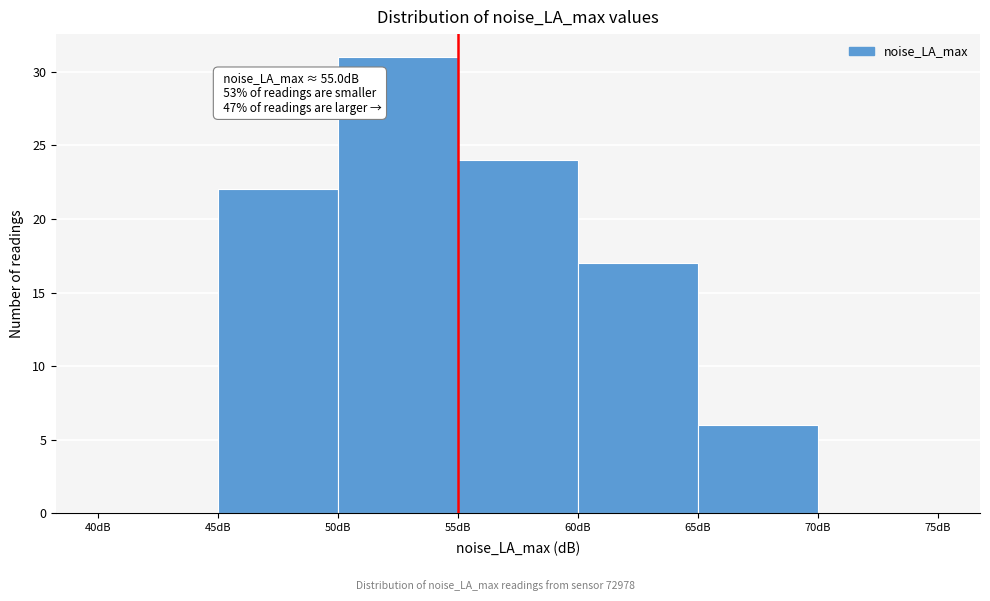

Over which range of the x-axis is the bar tallest?

50 to 55